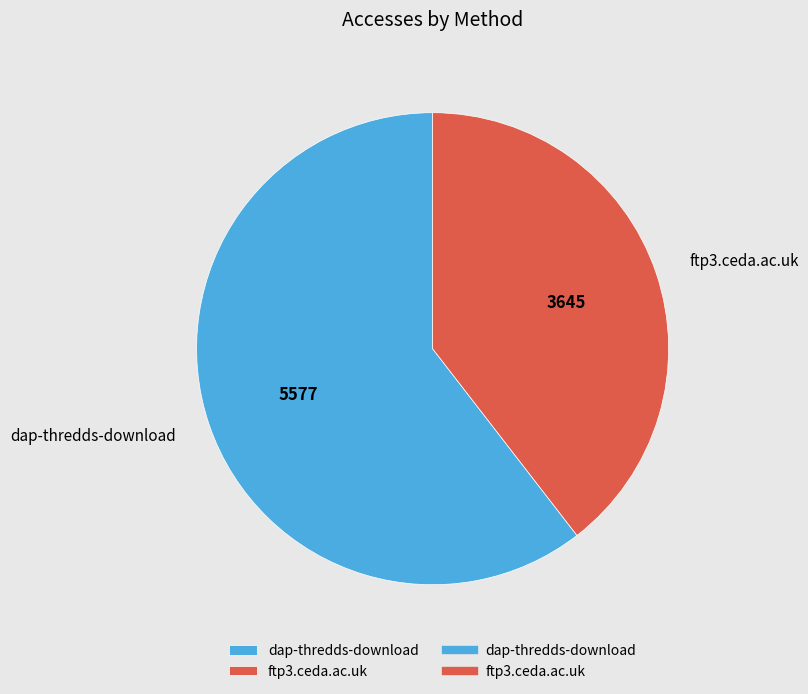

Which slice is the smallest?

ftp3.ceda.ac.uk